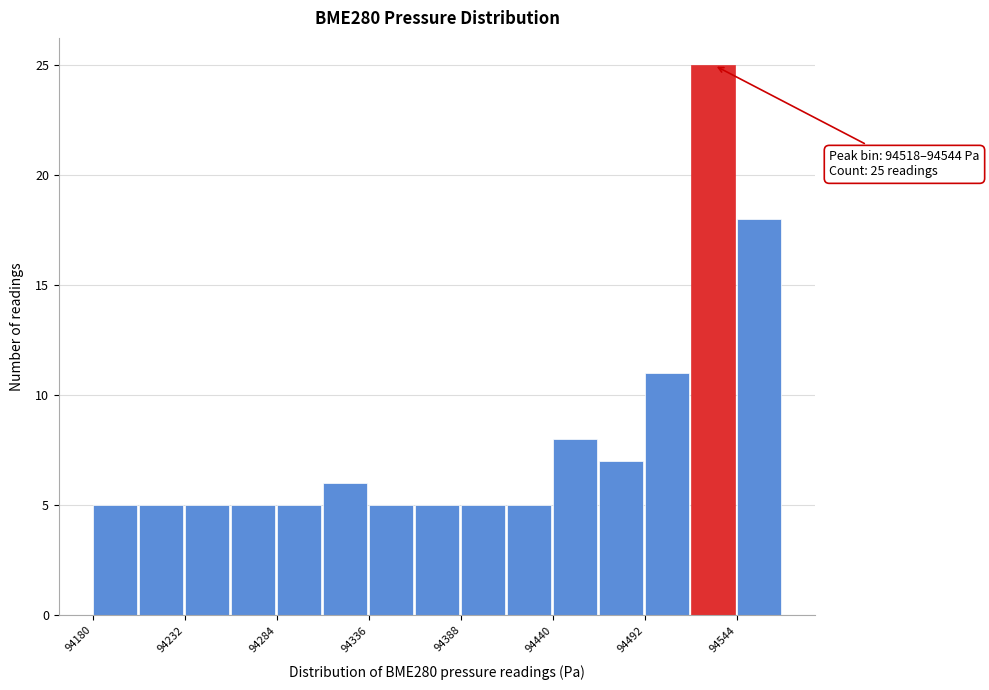

Around what value on the x-axis is the tallest bar? Give the approximate position of its centre, as read against the axis.

94530